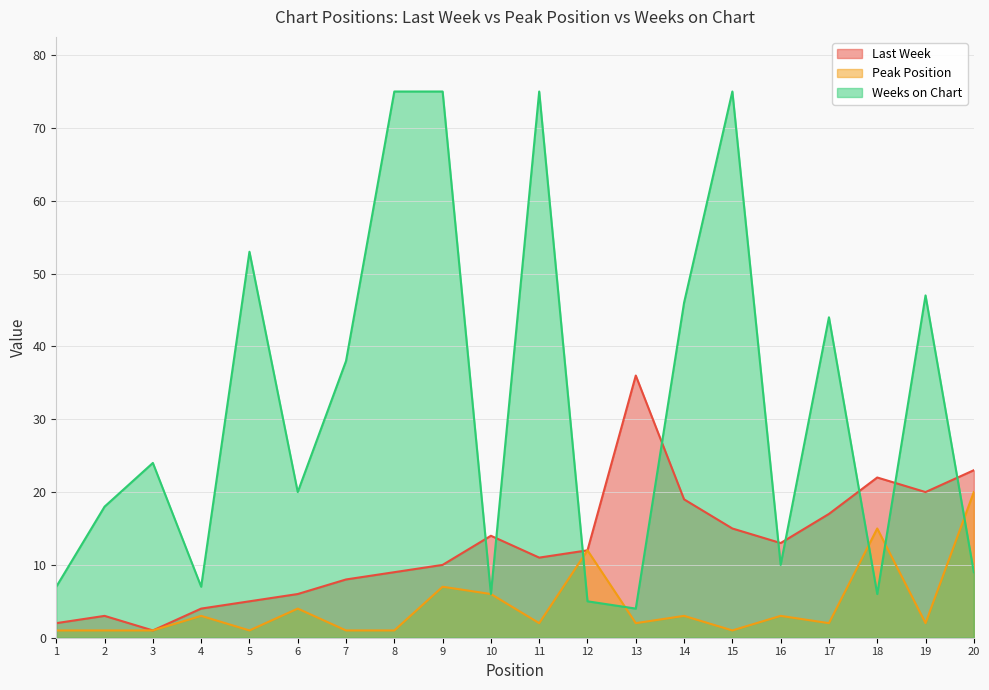

How many data points in Weeks on Chart are less than 24?

10